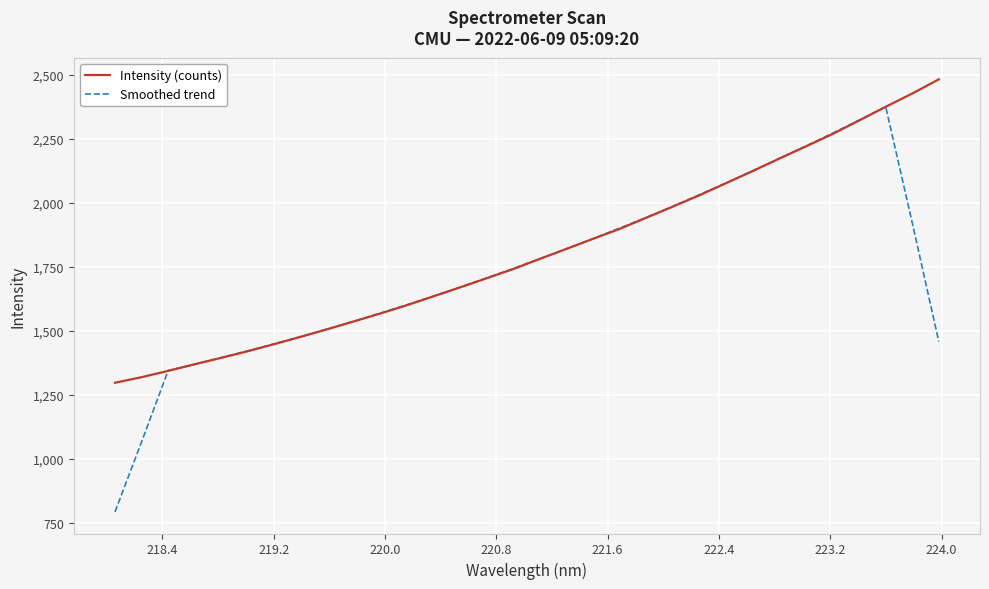

What are all the series names shown in the legend?

Intensity (counts), Smoothed trend